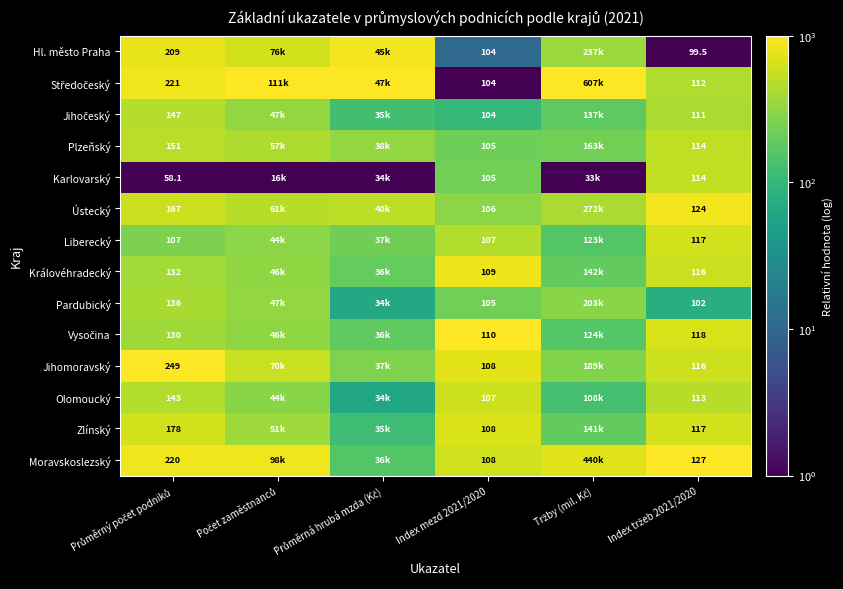

Which series changed the most between Index mezd 2021/2020 and Tržby (mil. Kč)?

Středočeský